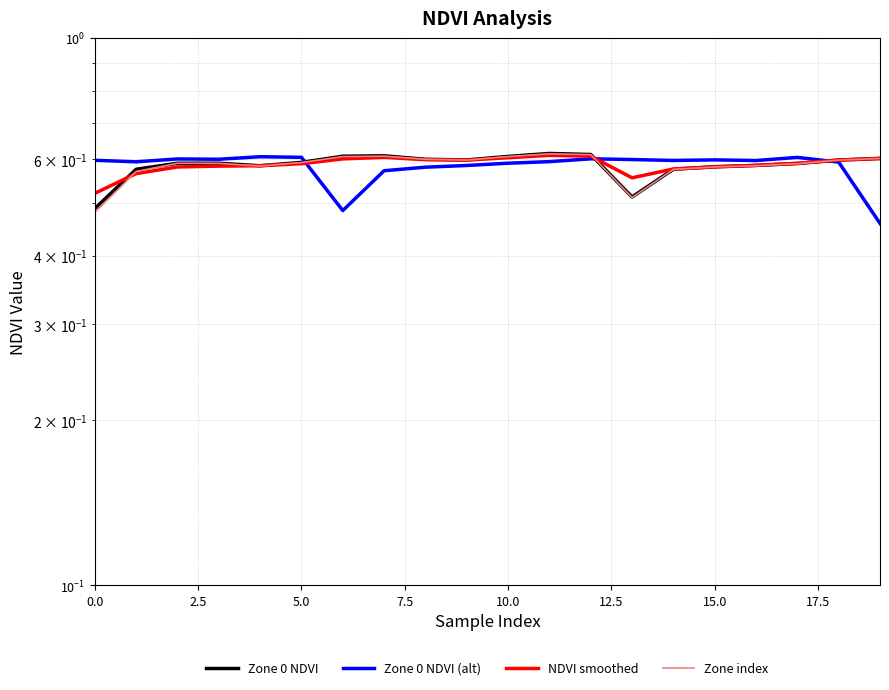

What is the difference between the second highest and second lowest values in the Zone 0 NDVI (alt) series?

0.1